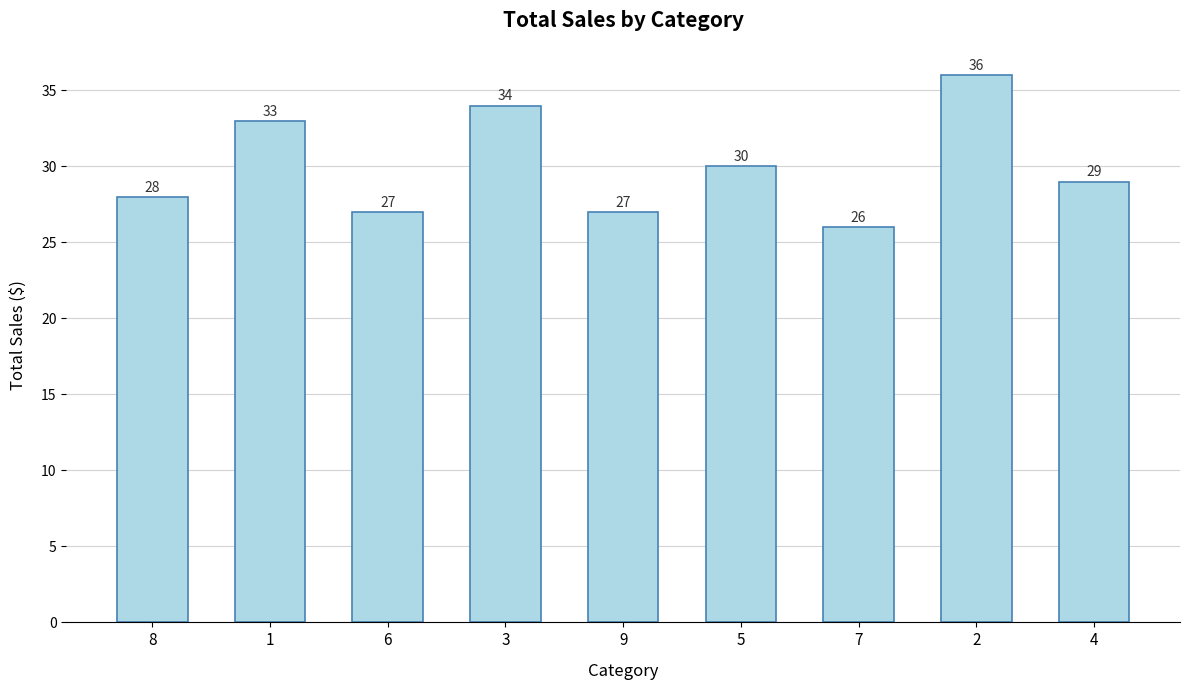

The value at 8 is 10. True or false?

False